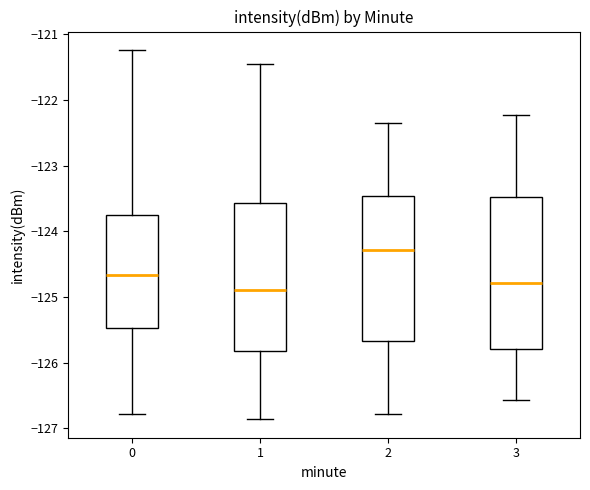

Which box's median line is the highest?

2